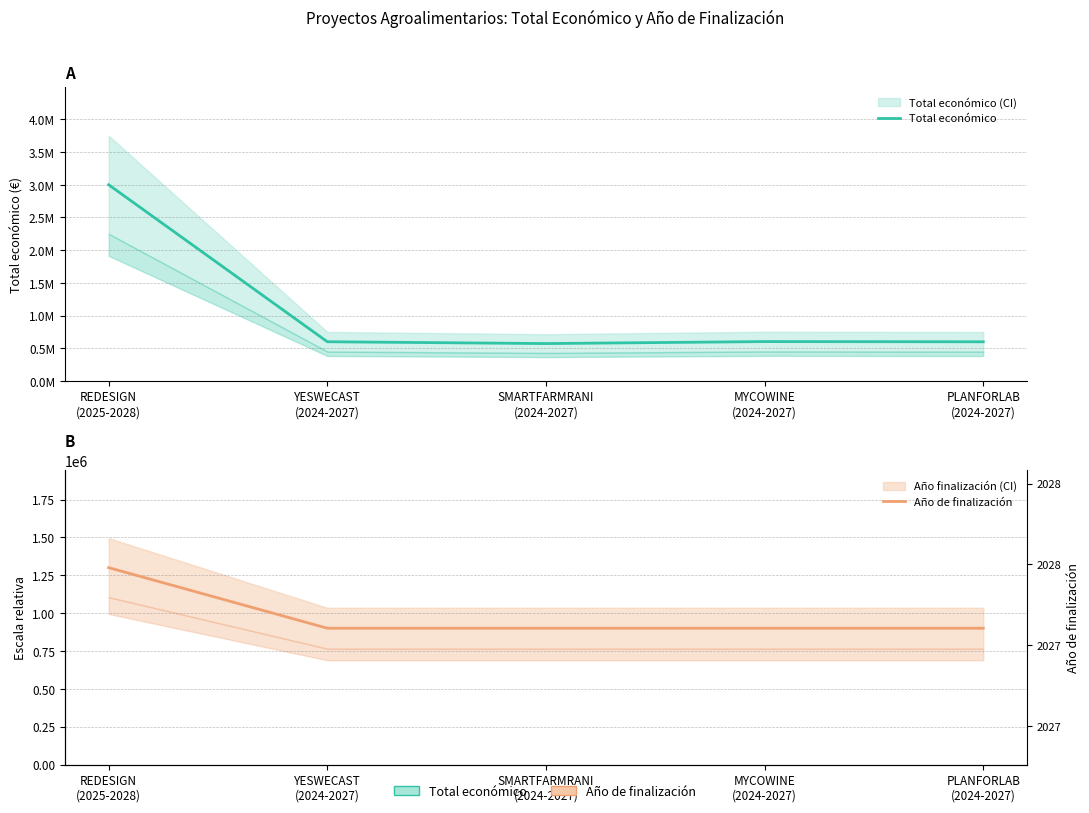

Is the value of Total económico at PLANFORLAB
(2024-2027) greater than the value of Año de finalización at YESWECAST
(2024-2027)?

No